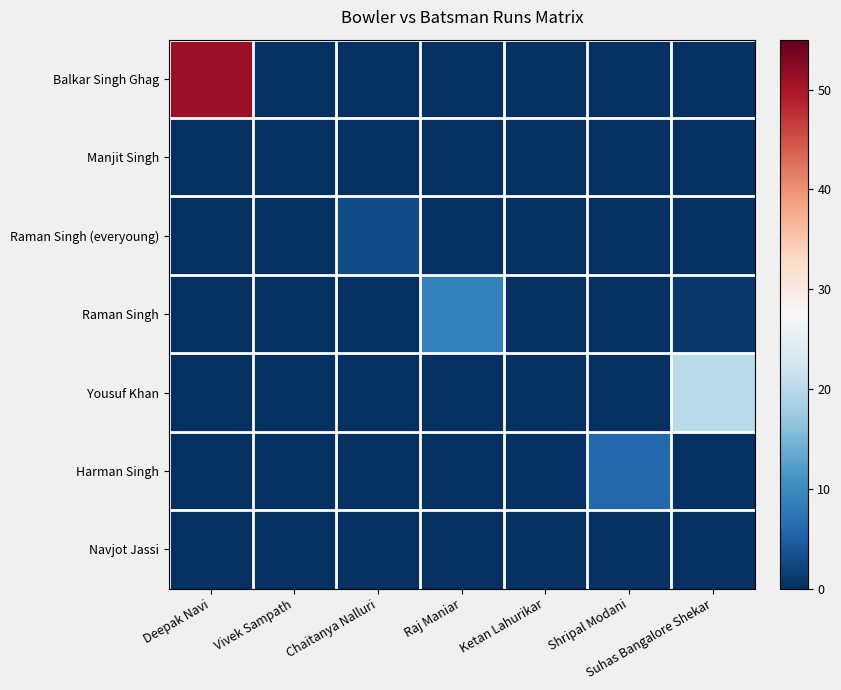

Reading left to right, extract all data points from this chart.

Balkar Singh Ghag: Deepak Navi=51	Vivek Sampath=0	Chaitanya Nalluri=0	Raj Maniar=0	Ketan Lahurikar=0	Shripal Modani=0	Suhas Bangalore Shekar=0
Manjit Singh: Deepak Navi=0	Vivek Sampath=0	Chaitanya Nalluri=0	Raj Maniar=0	Ketan Lahurikar=0	Shripal Modani=0	Suhas Bangalore Shekar=0
Raman Singh (everyoung): Deepak Navi=0	Vivek Sampath=0	Chaitanya Nalluri=3	Raj Maniar=0	Ketan Lahurikar=0	Shripal Modani=0	Suhas Bangalore Shekar=0
Raman Singh: Deepak Navi=0	Vivek Sampath=0	Chaitanya Nalluri=0	Raj Maniar=9	Ketan Lahurikar=0	Shripal Modani=0	Suhas Bangalore Shekar=1
Yousuf Khan: Deepak Navi=0	Vivek Sampath=0	Chaitanya Nalluri=0	Raj Maniar=0	Ketan Lahurikar=0	Shripal Modani=0	Suhas Bangalore Shekar=20
Harman Singh: Deepak Navi=0	Vivek Sampath=0	Chaitanya Nalluri=0	Raj Maniar=0	Ketan Lahurikar=0	Shripal Modani=6	Suhas Bangalore Shekar=0
Navjot Jassi: Deepak Navi=0	Vivek Sampath=0	Chaitanya Nalluri=0	Raj Maniar=0	Ketan Lahurikar=0	Shripal Modani=0	Suhas Bangalore Shekar=0